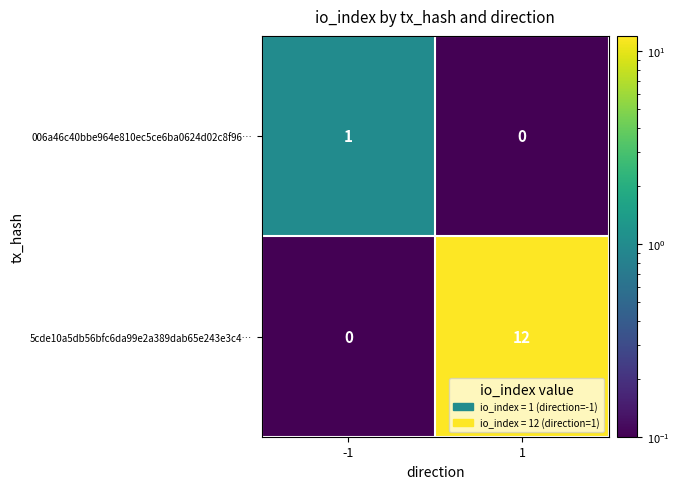

The 5cde10a5db56bfc6da99e2a389dab65e243e3c4… series shows 12 at 1. True or false?

True